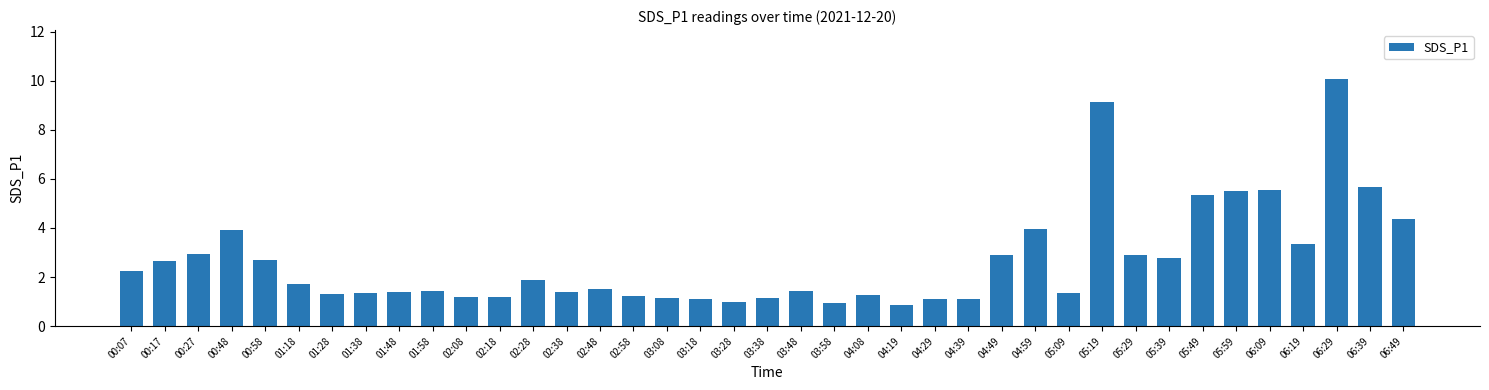

What is the approximate value at 05:29?

2.9